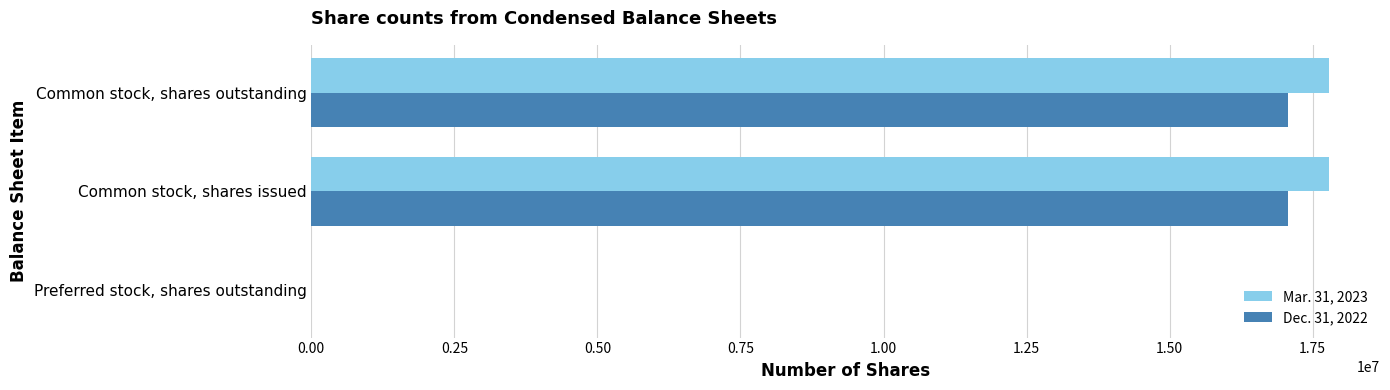

The value of Dec. 31, 2022 at Common stock, shares outstanding is 4756485. True or false?

False